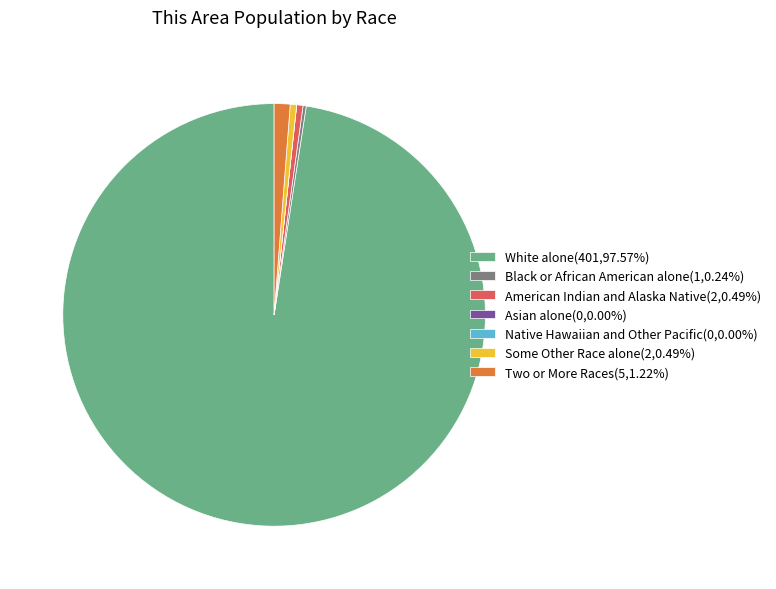

Do White alone(401,97.57%) and American Indian and Alaska Native(2,0.49%) together represent more than half of the pie?

Yes